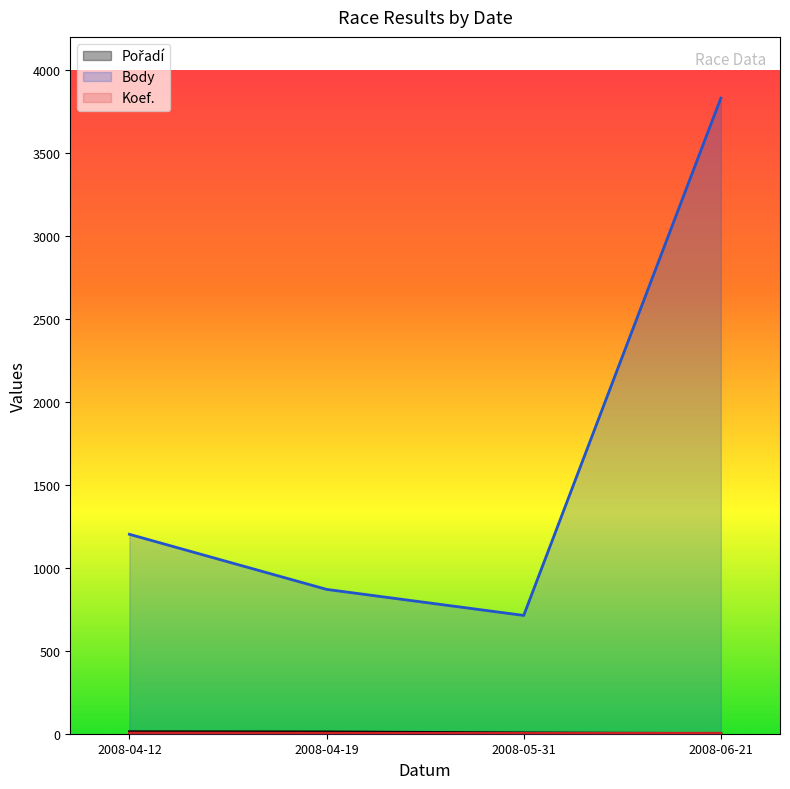

At which category does the chart reach its peak across all series?

2008-06-21